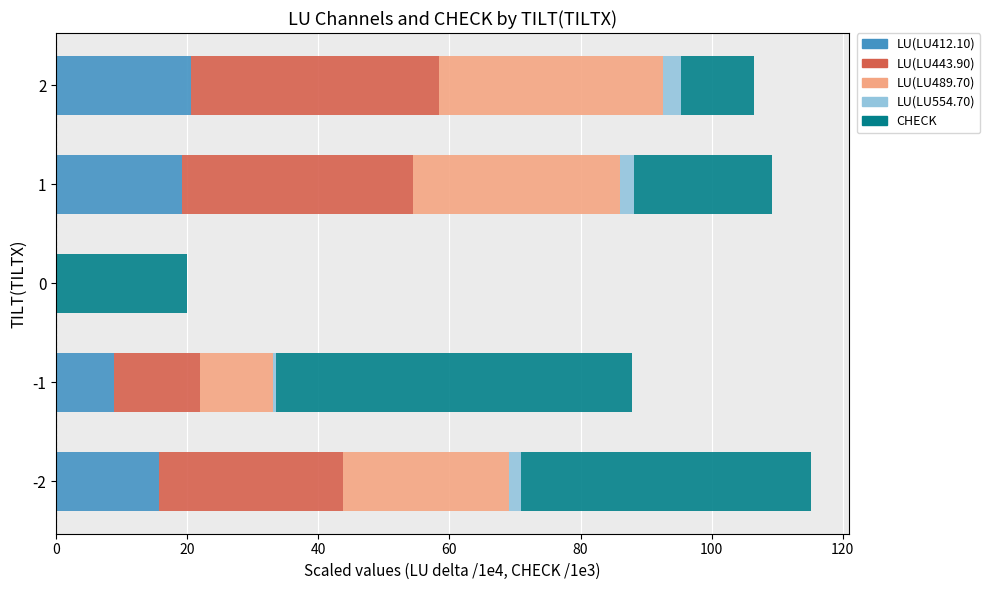

How many distinct data groups are displayed?

5